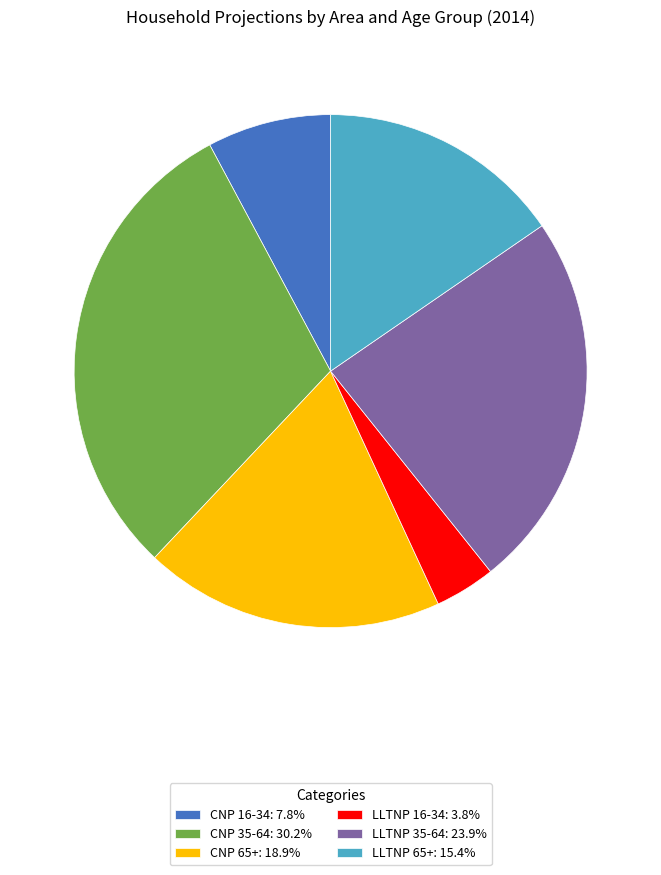

Do LLTNP 35-64 and LLTNP 16-34 together represent more than half of the pie?

No